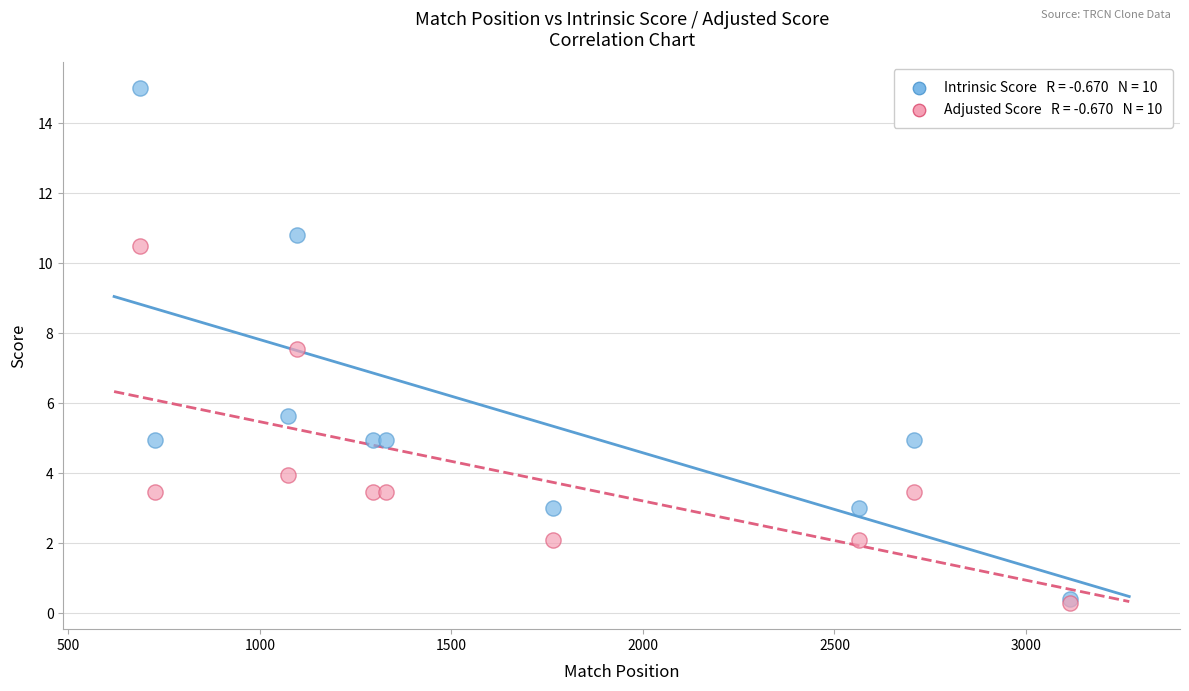

Across all series, what Y value is closest to 7?

7.6